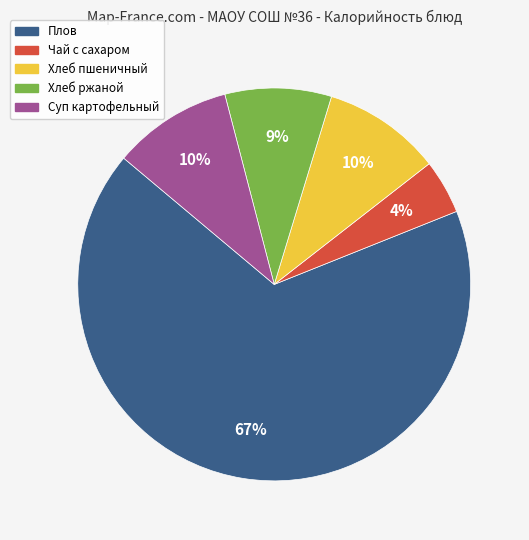

To the nearest percent, what is the difference between the largest and smallest slice percentages?

63%